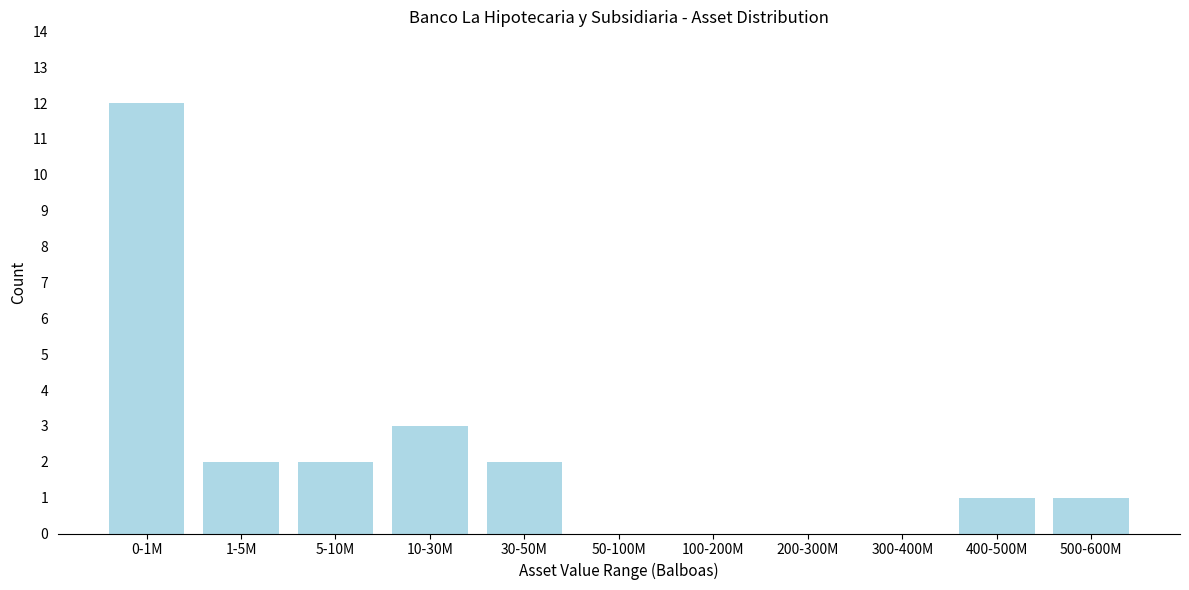

Reading left to right, what are all the values shown in this chart?

0-1M=12	1-5M=2	5-10M=2	10-30M=3	30-50M=2	50-100M=0	100-200M=0	200-300M=0	300-400M=0	400-500M=1	500-600M=1